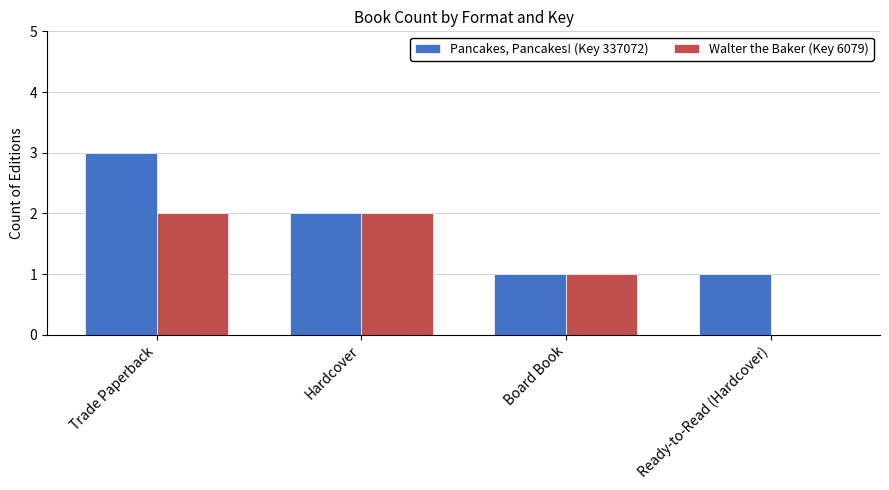

What is the sum of all Walter the Baker (Key 6079) values?

5